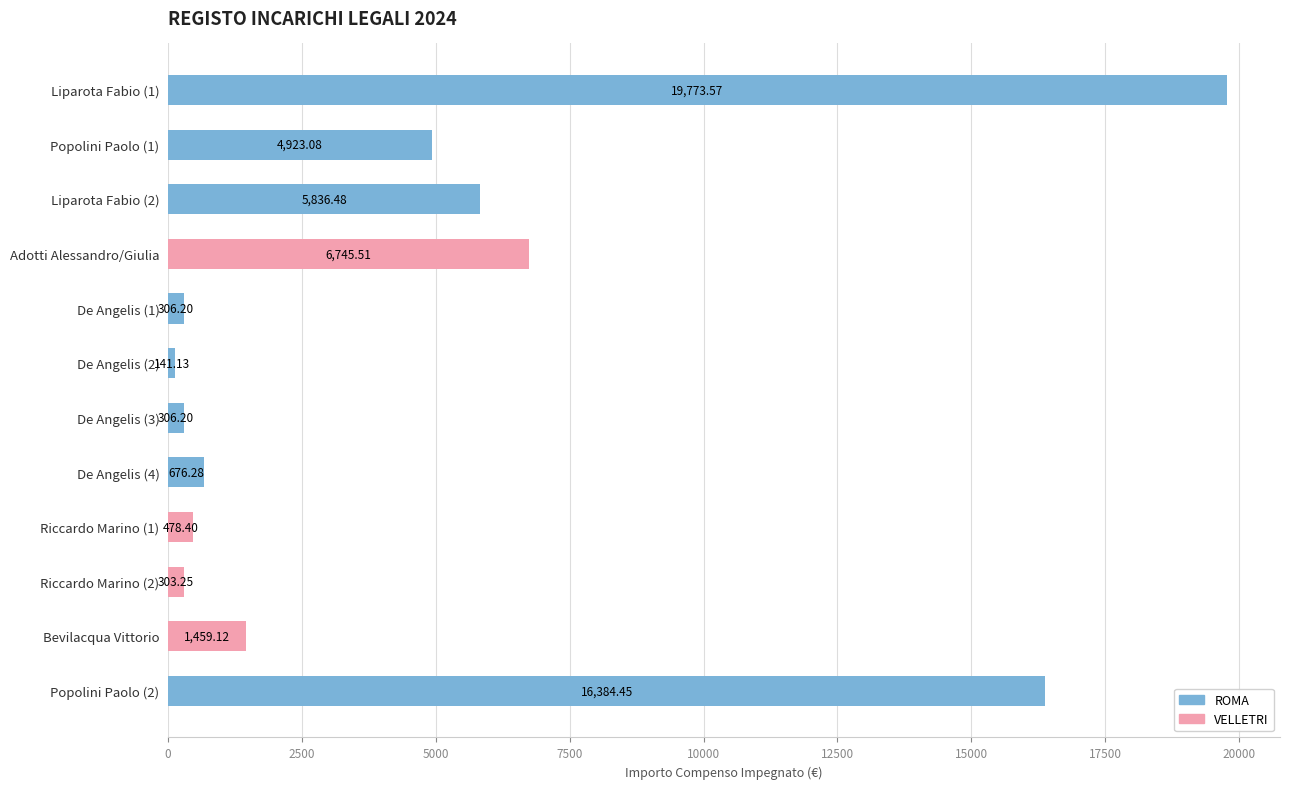

Between Adotti Alessandro/Giulia and Riccardo Marino (2), which is larger?

Adotti Alessandro/Giulia